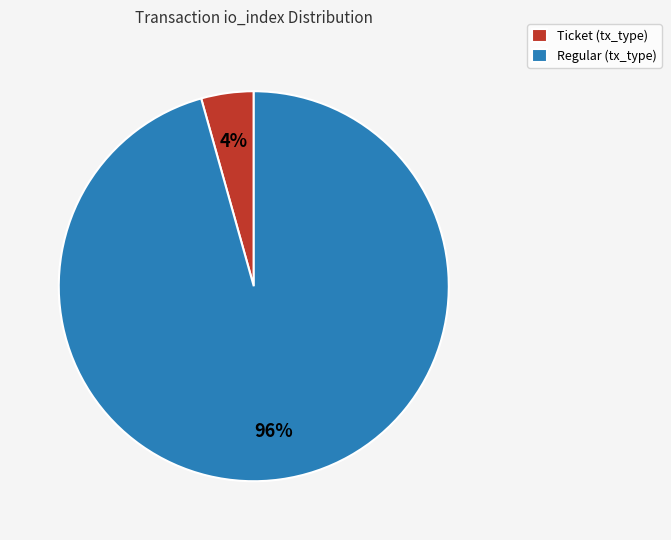

What is the smallest slice in the pie chart?

Ticket (tx_type)